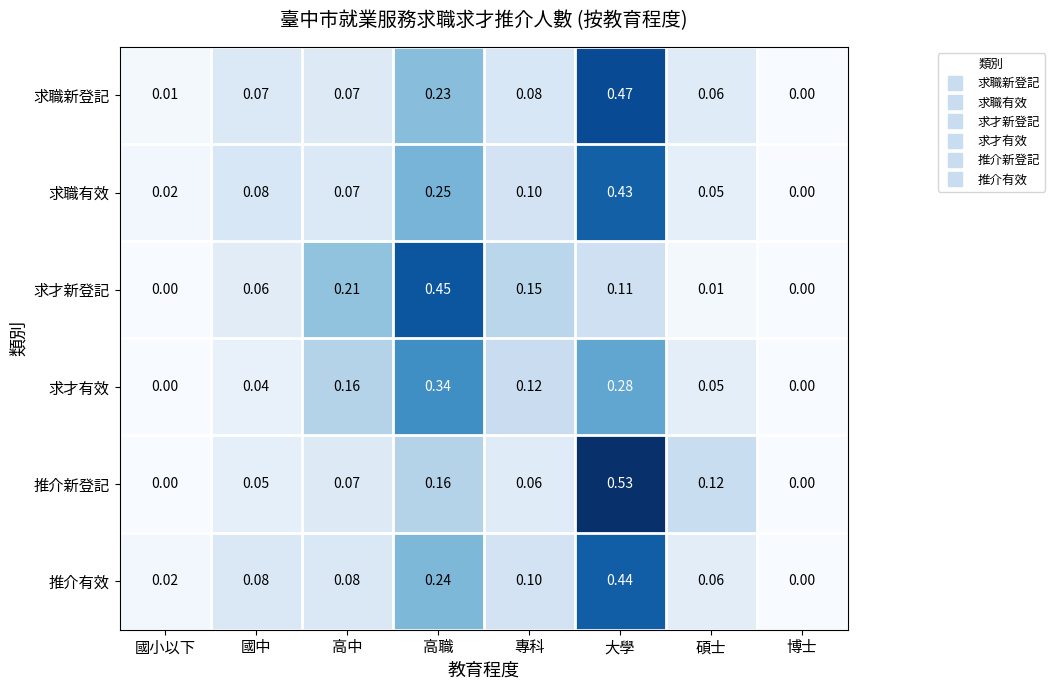

Which category has the highest value across all series?

大學